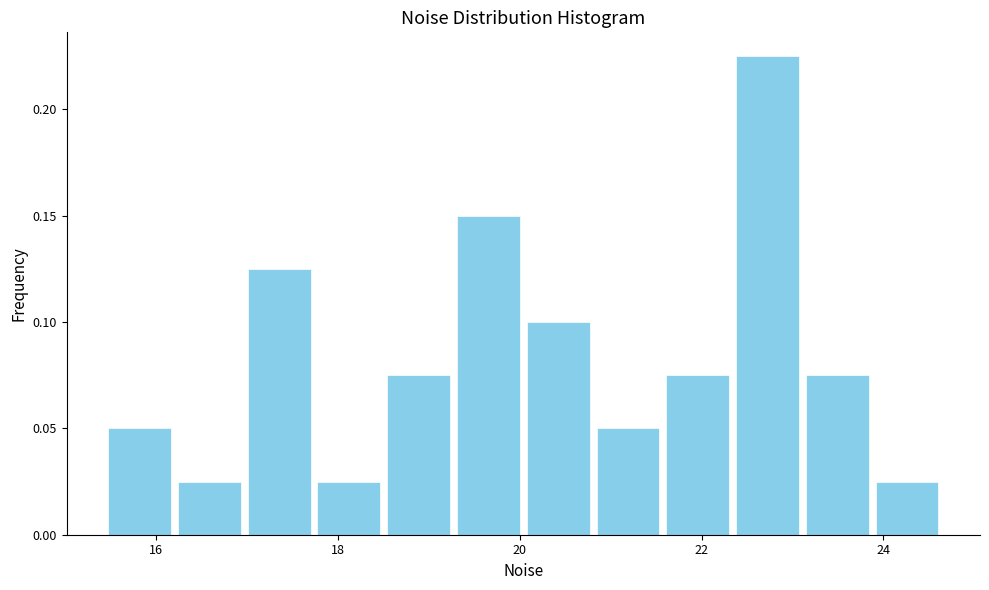

Around what value on the x-axis is the tallest bar? Give the approximate position of its centre, as read against the axis.

22.8